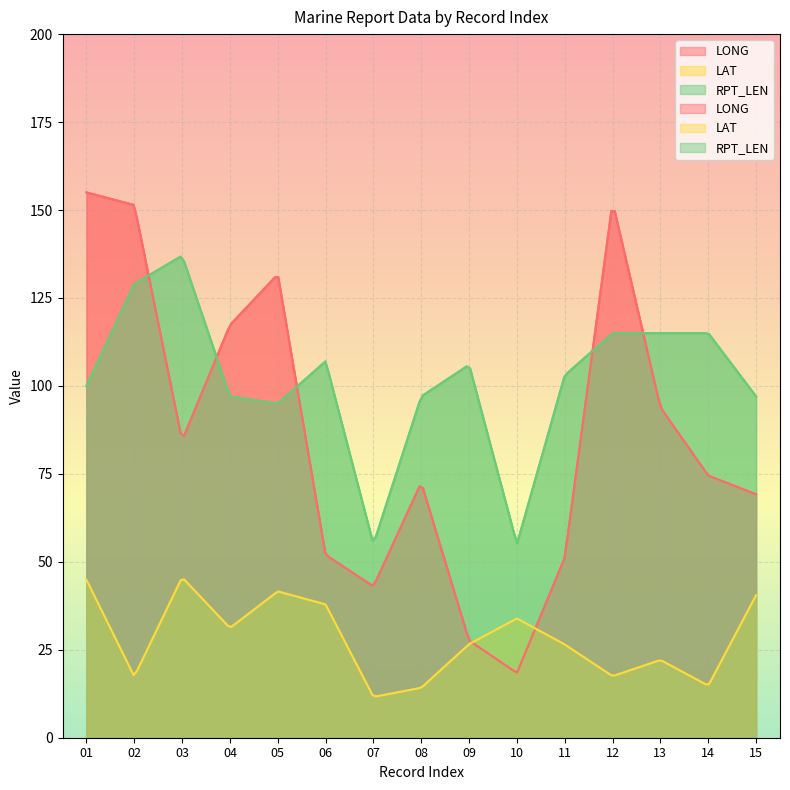

The LONG series shows 151.4 at 02. True or false?

True